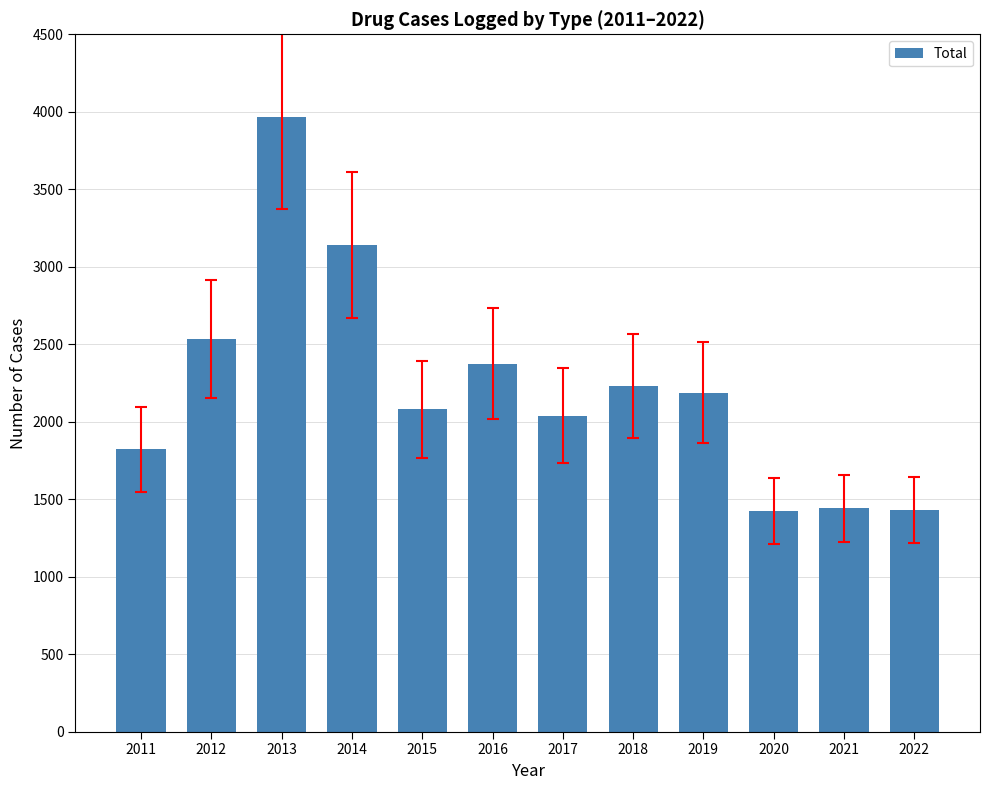

What is the minimum value shown in the chart?

1425